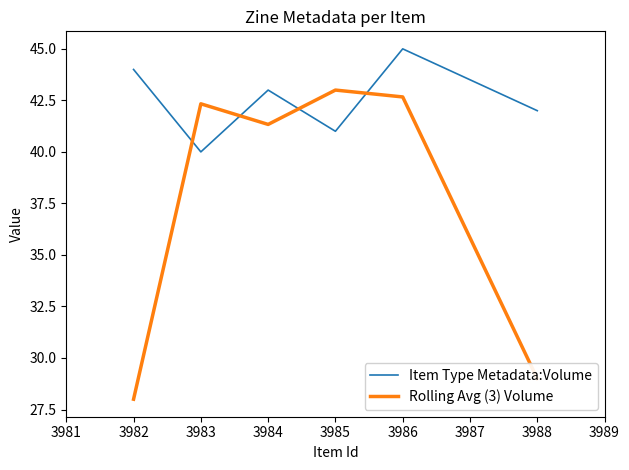

At how many categories does at least one series exceed 40?

6